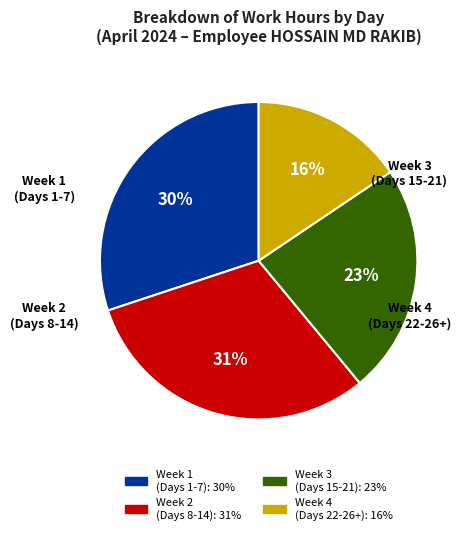

To the nearest percent, what is the difference between the largest and smallest slice percentages?

15%